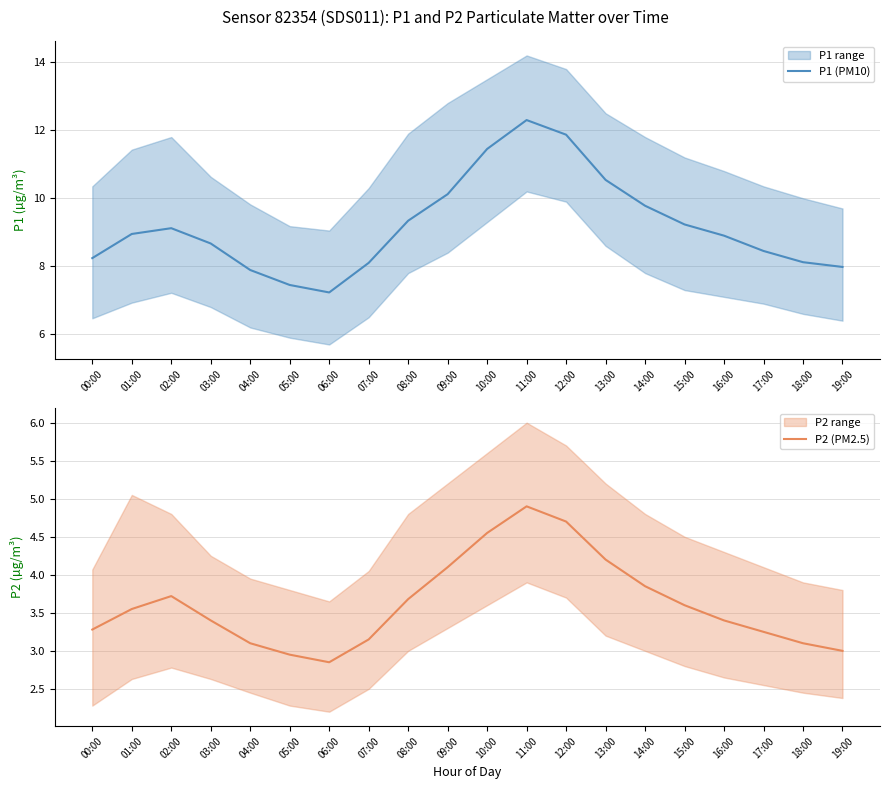

What is the total value across all series at 06:00?

10.1